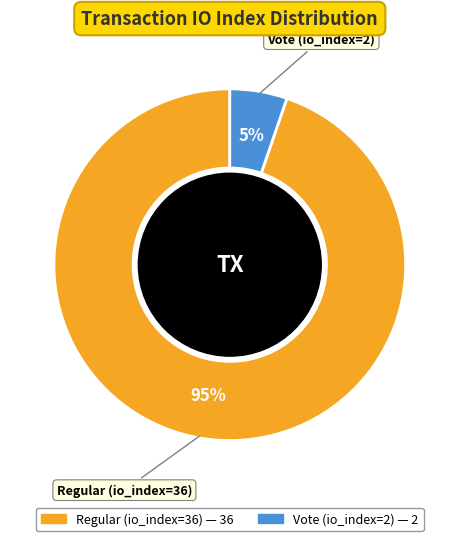

Combined, do Regular (io_index=36) and Vote (io_index=2) account for over 50%?

Yes